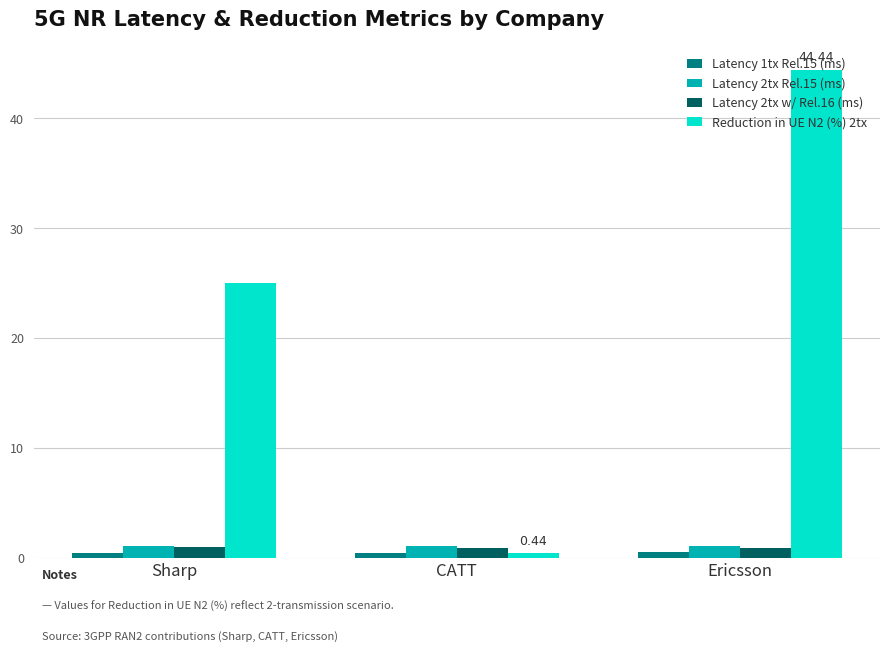

Is the value of Reduction in UE N2 (%) 2tx at Ericsson greater than the value of Latency 2tx Rel.15 (ms) at Ericsson?

Yes